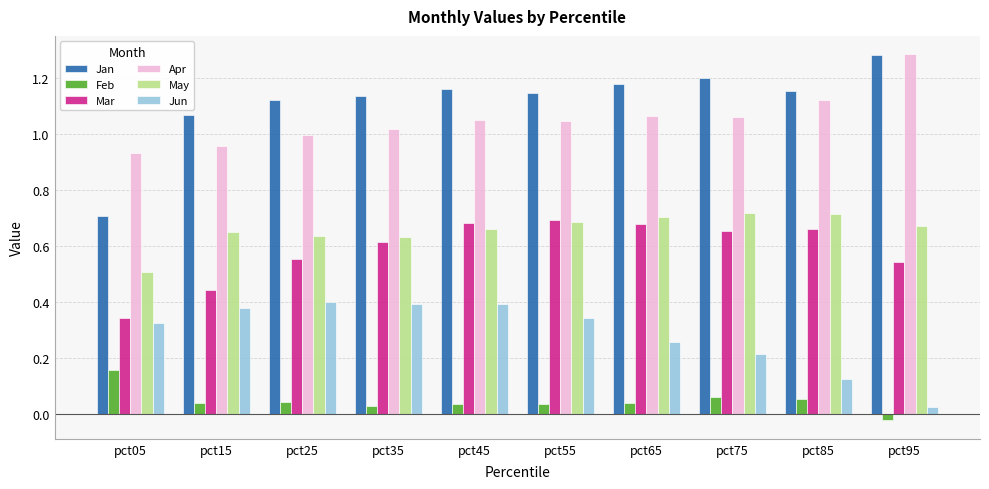

At pct15, list the series in order from smallest to largest.

Feb, Jun, Mar, May, Apr, Jan